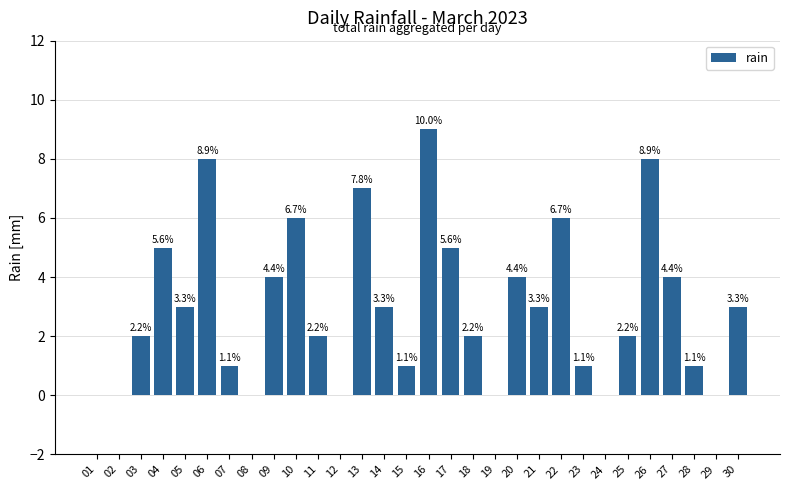

Between 11 and 09, which is larger?

09